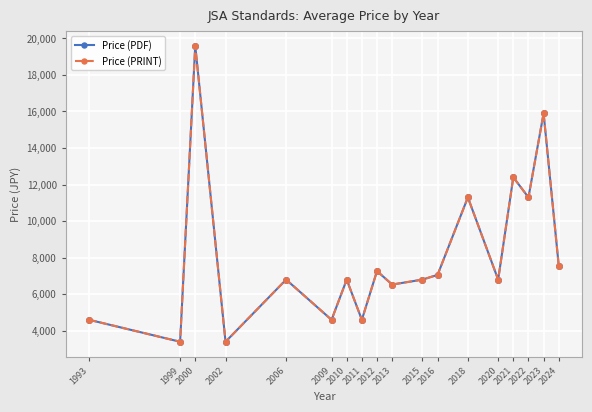

What is the difference between the second highest and minimum values in the Price (PRINT) series?

12500